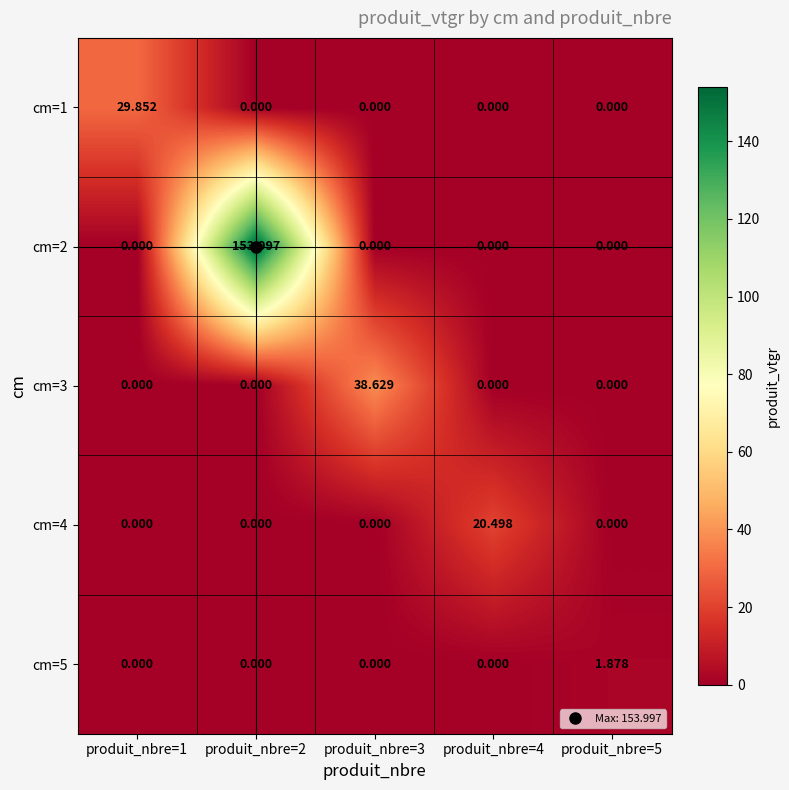

Which series has the largest total across all categories?

cm=2